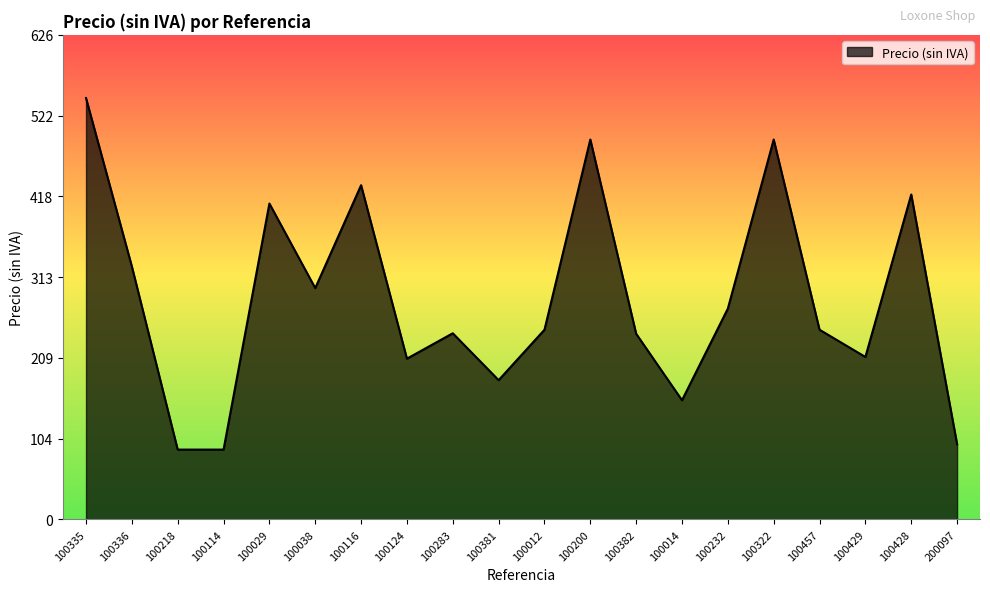

What is the ratio of the value at 100029 to the value at 100124?

2.0